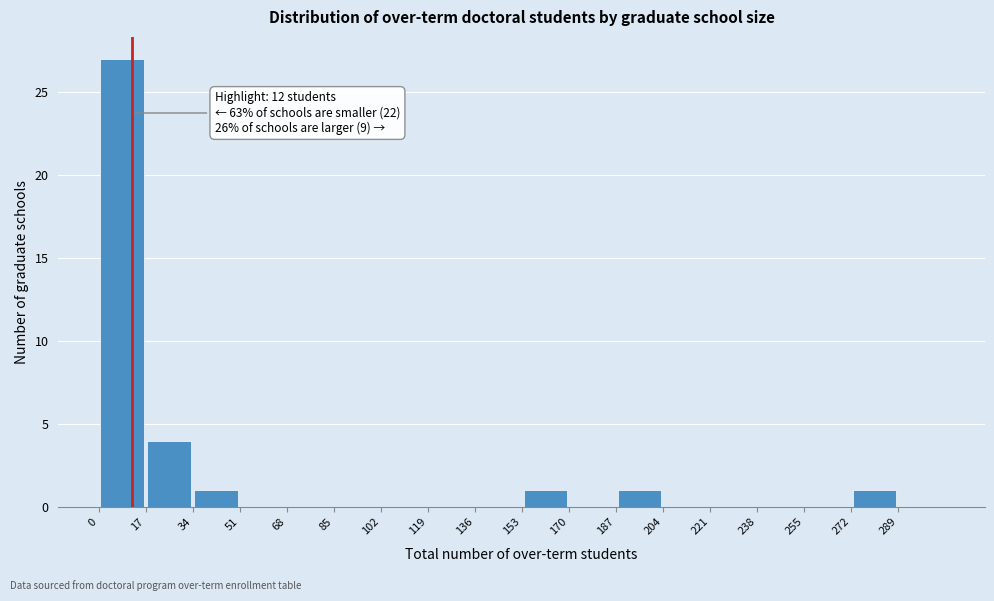

Over which range of the x-axis is the bar tallest?

0 to 17